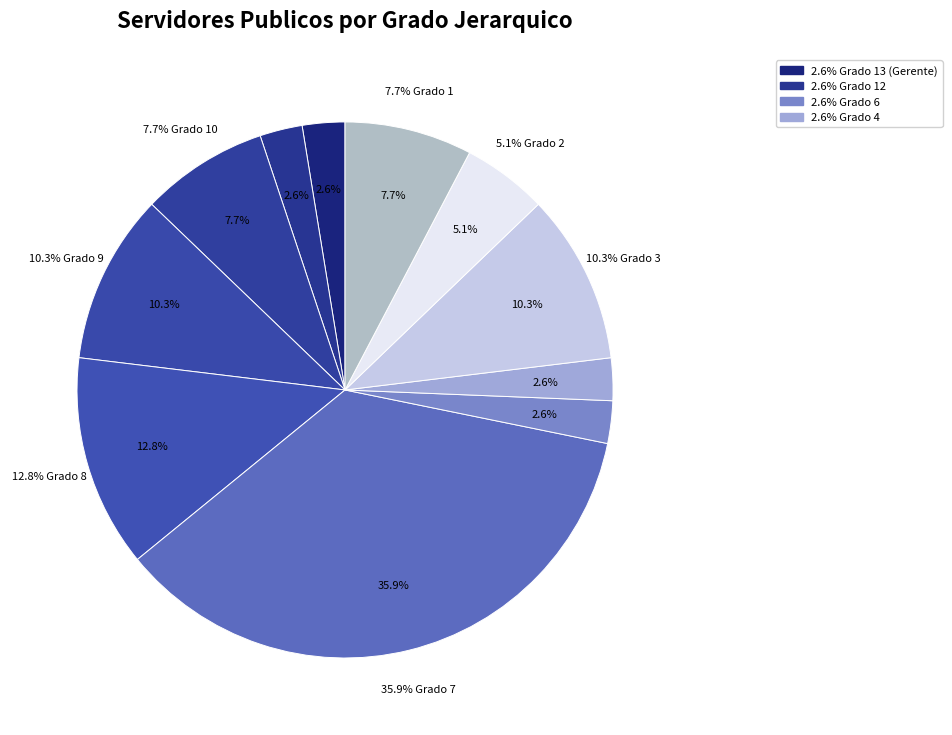

To the nearest percent, what portion does Grado 13 (Gerente) represent?

3%